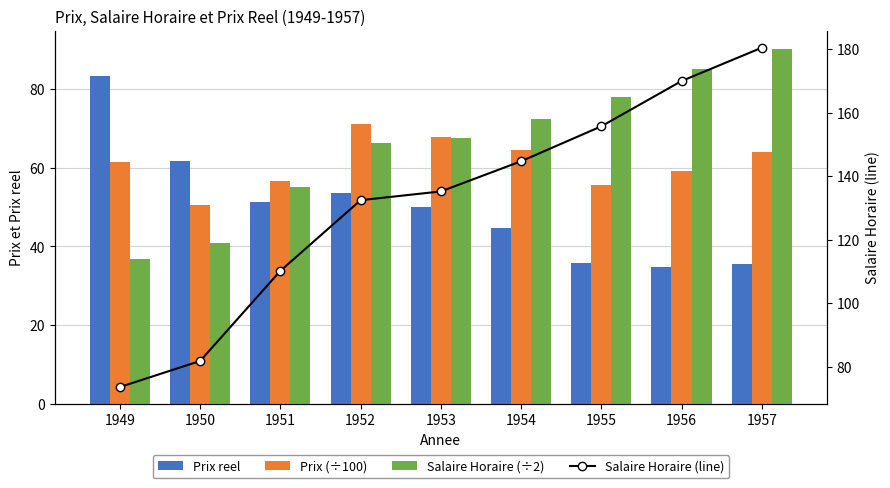

Reading left to right, what are all the values shown in this chart?

Prix reel: 83.2	61.6	51.3	53.7	50.1	44.6	35.7	34.9	35.5
Prix (÷100): 61.3	50.4	56.6	71.1	67.8	64.5	55.6	59.3	64.1
Salaire Horaire (÷2): 36.8	40.9	55.1	66.2	67.6	72.4	77.9	85.0	90.2
Salaire Horaire (line): 73.7	81.9	110.2	132.5	135.2	144.8	155.8	170.0	180.5